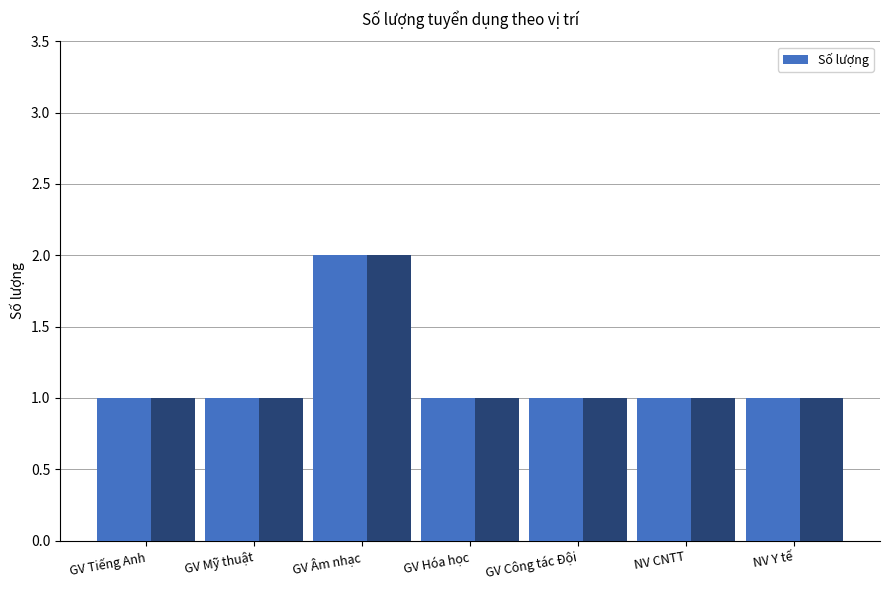

Reading left to right, transcribe all the data shown in this chart.

GV Tiếng Anh=1	GV Mỹ thuật=1	GV Âm nhạc=2	GV Hóa học=1	GV Công tác Đội=1	NV CNTT=1	NV Y tế=1